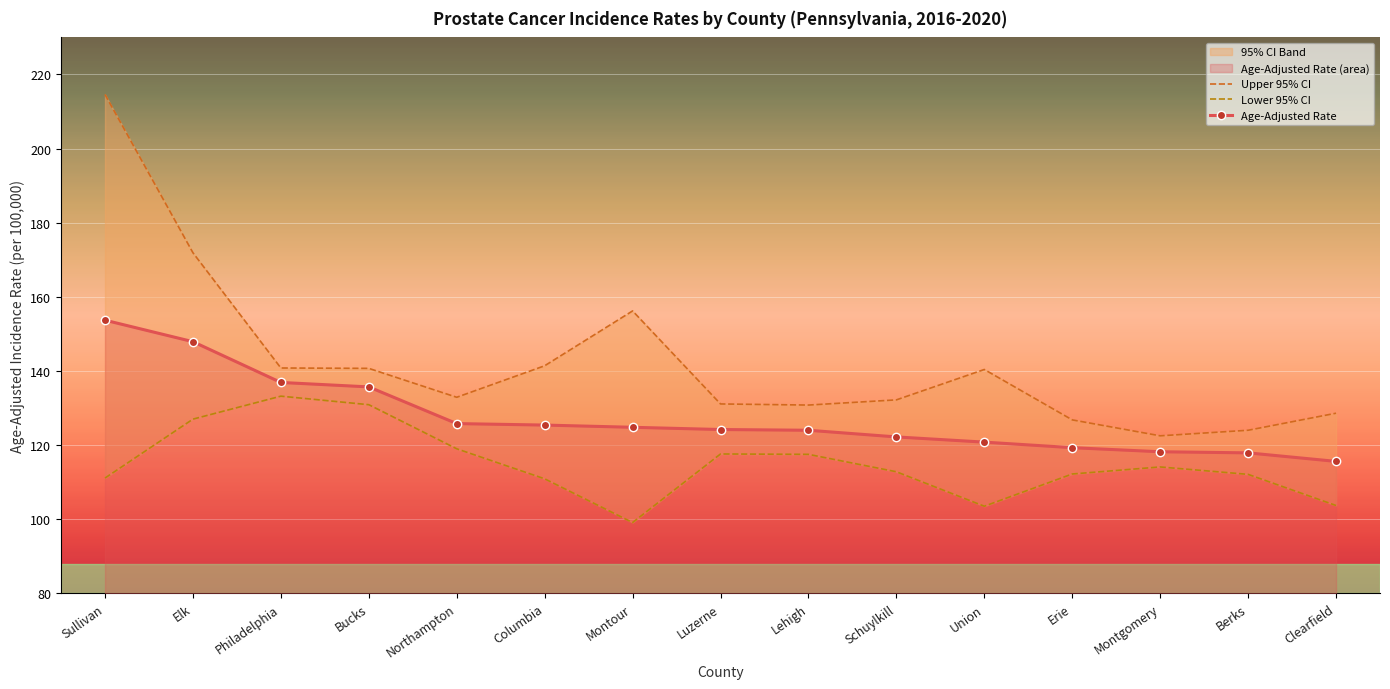

In Lower 95% CI, how many points are higher than both neighbors (excluding endpoints)?

3